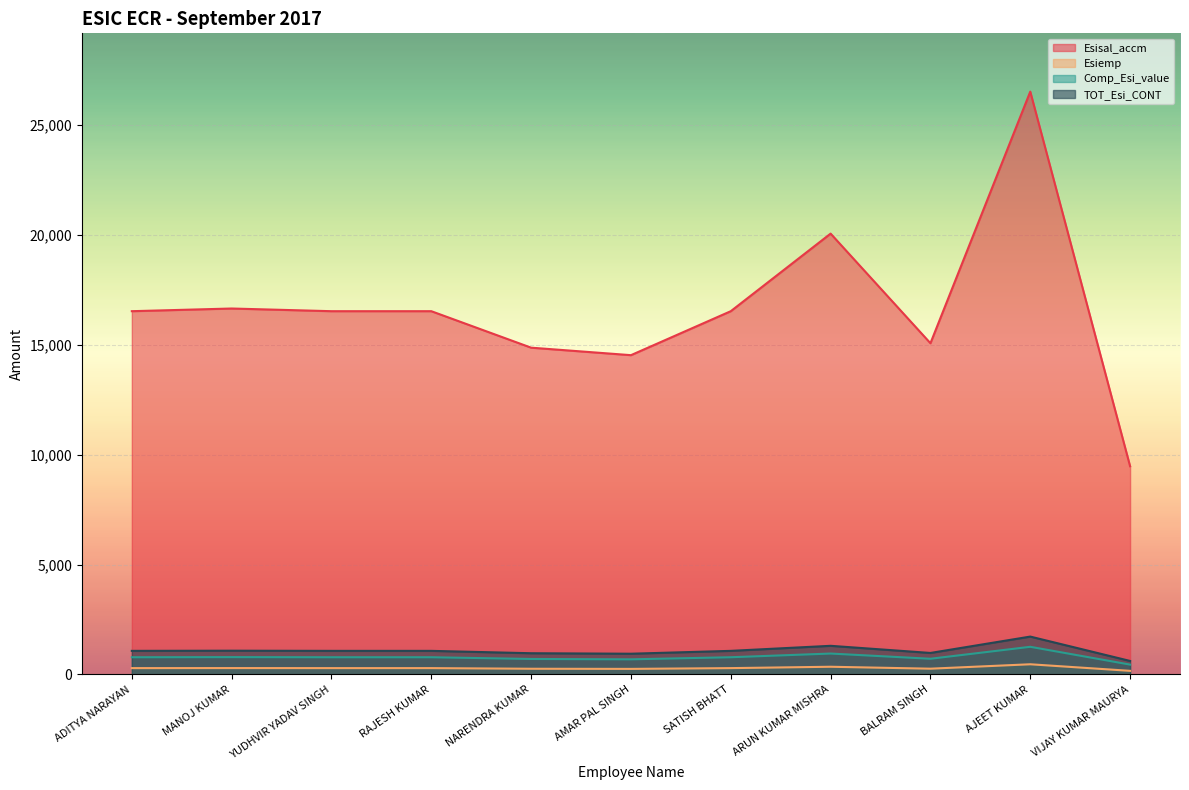

Does the chart display data point markers on the line(s)?

No